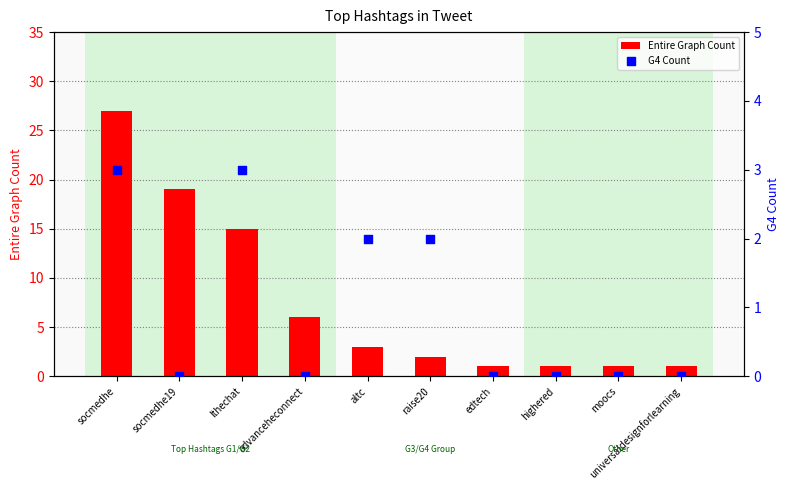

At which category is the sum across all series the highest?

socmedhe